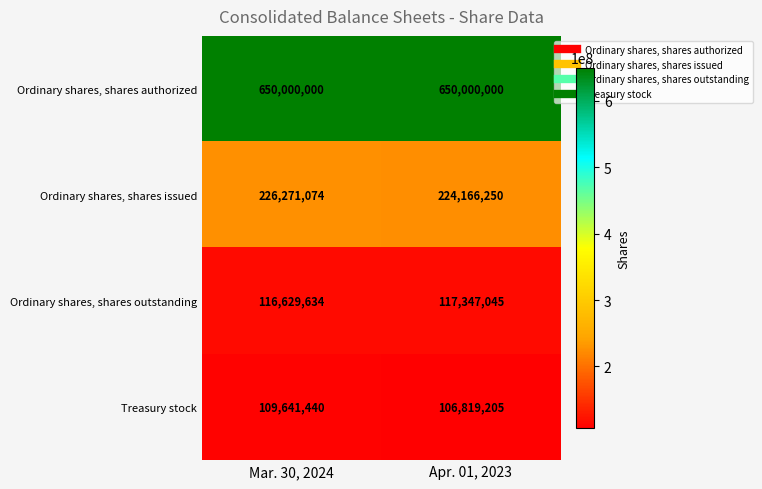

What is the total value across all series at Mar. 30, 2024?

1102542148